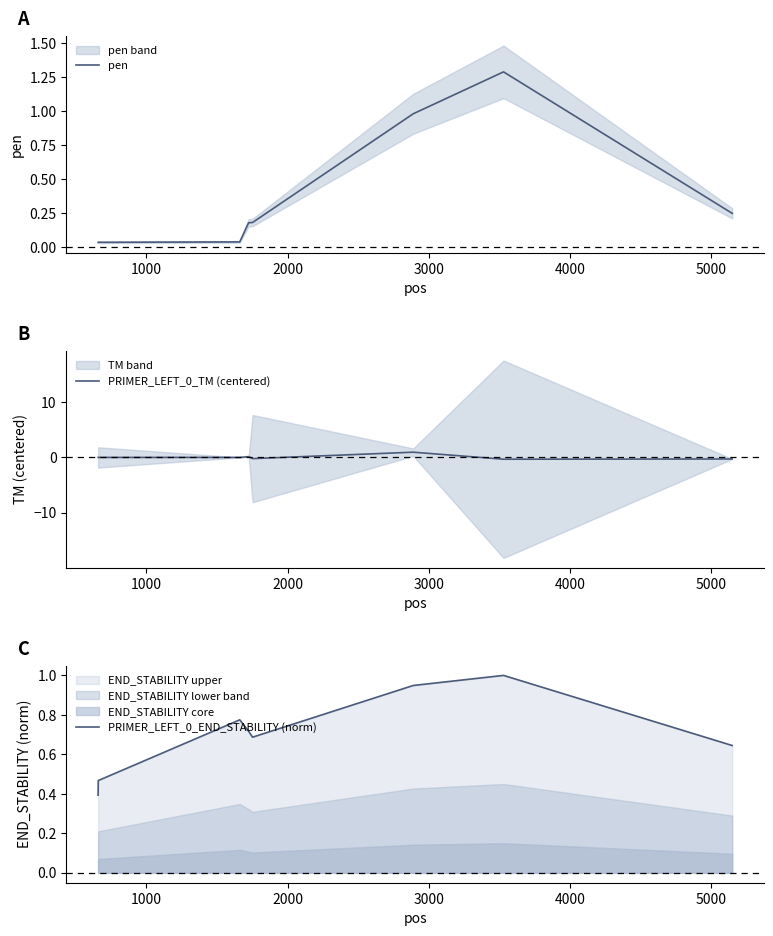

What is the lowest value of the PRIMER_LEFT_0_END_STABILITY (norm) series?

0.4